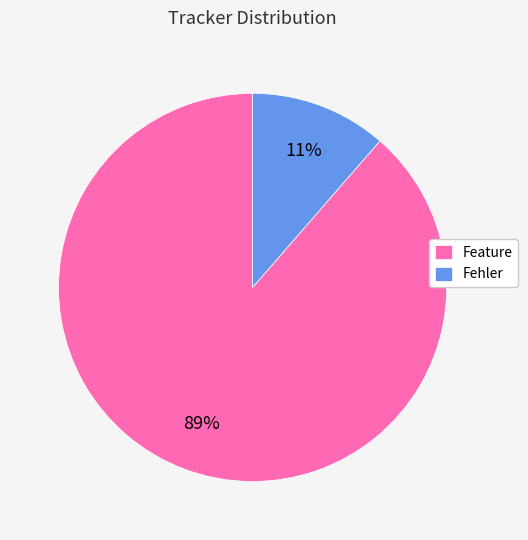

Between Feature and Fehler, which is larger?

Feature